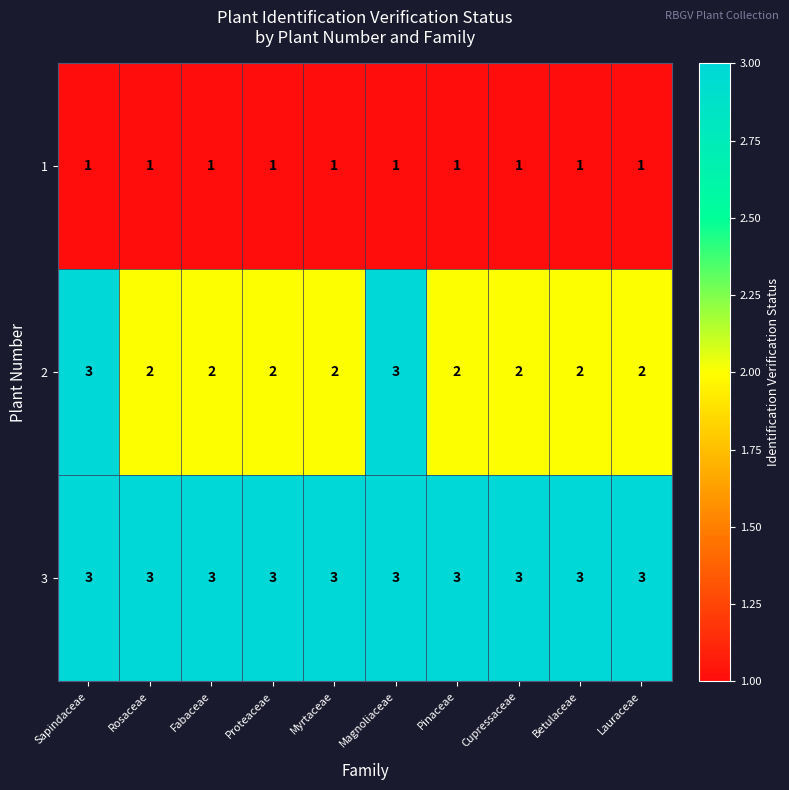

How many series are shown in this chart?

3